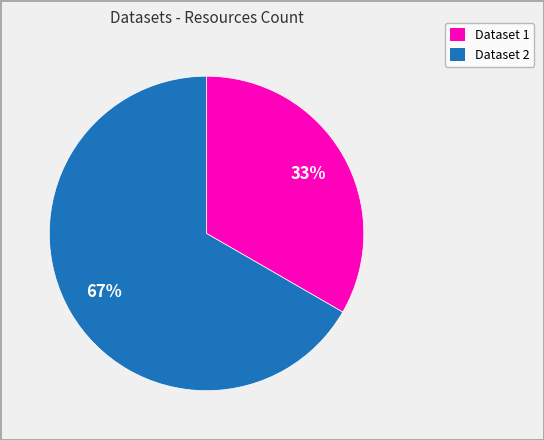

Is there any slice that represents more than half of the pie?

Yes